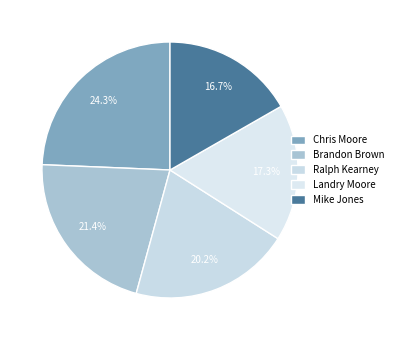

Which slice is the largest?

Chris Moore